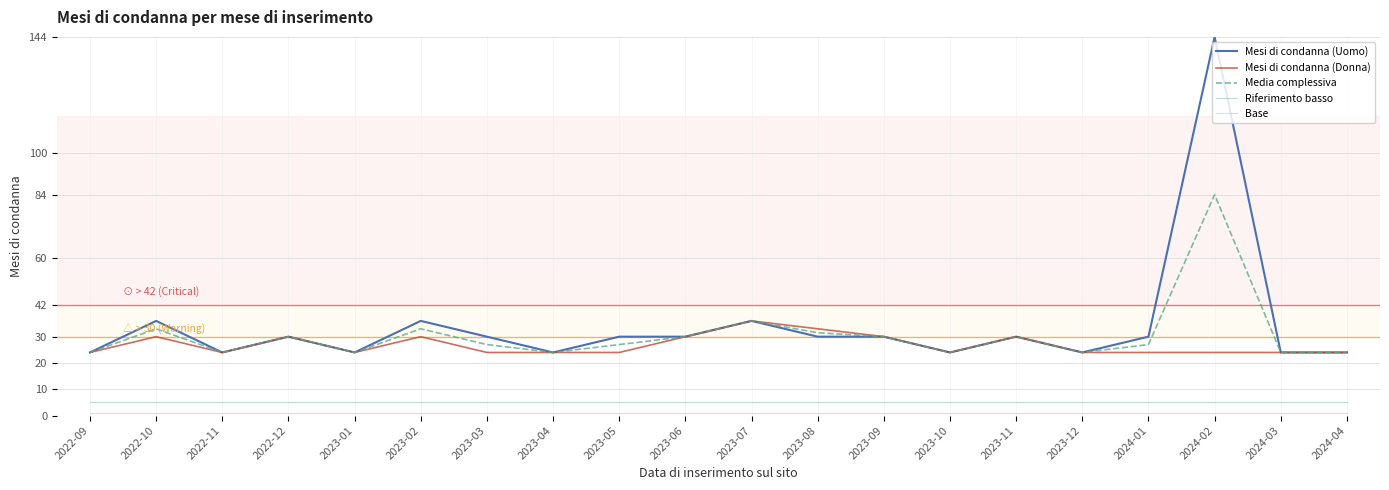

Read the Media complessiva value at 2022-10.

33.0